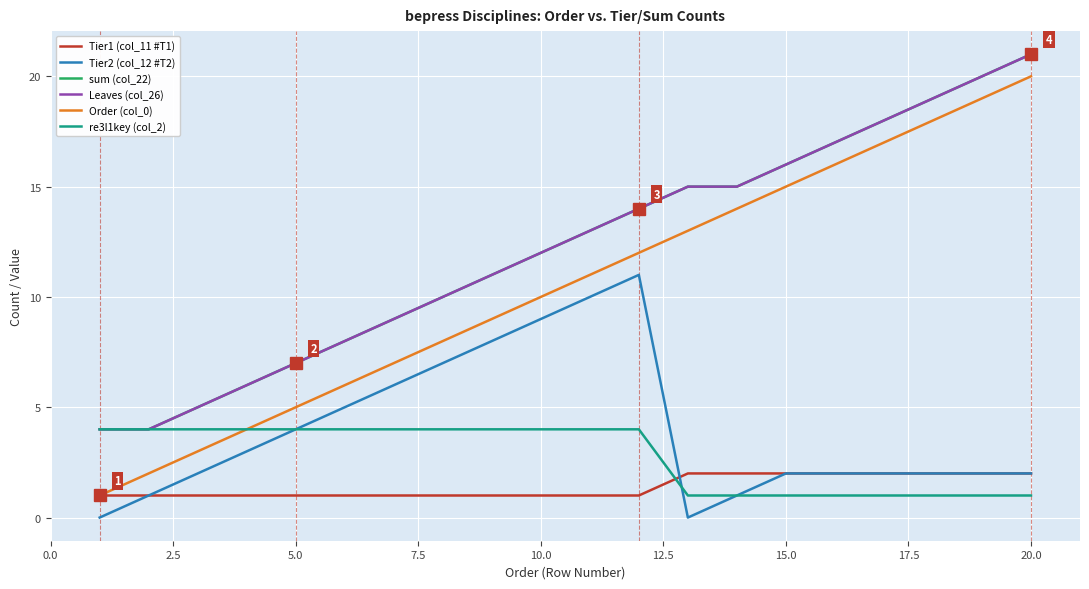

Is this an area chart (filled region under the line)?

No